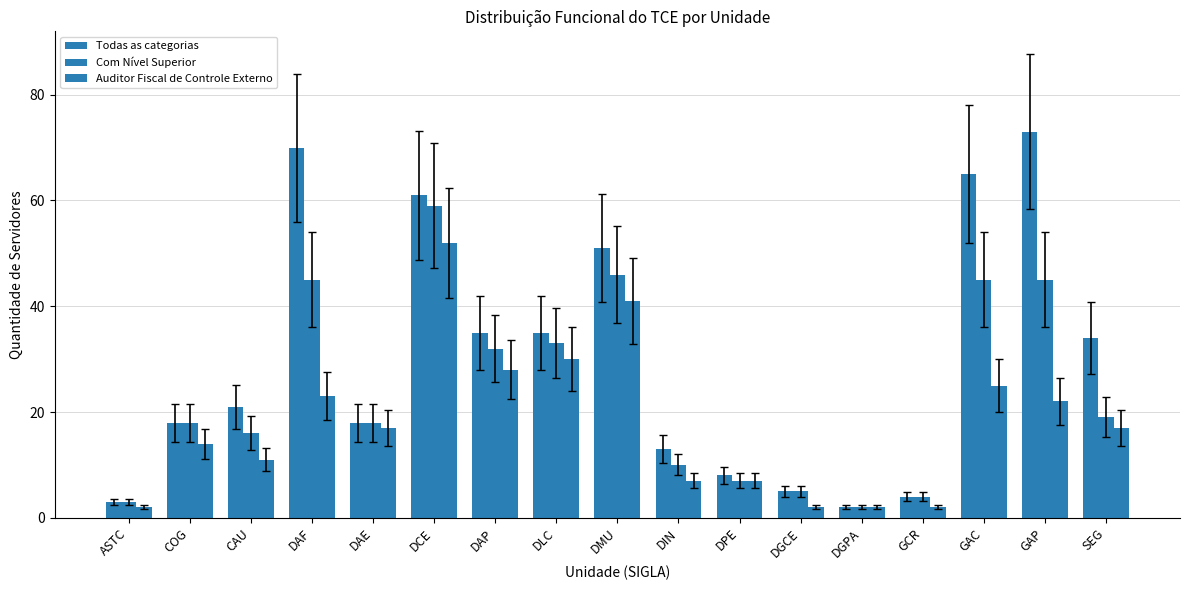

Reading right to left, extract all data points from this chart.

Todas as categorias: 34	73	65	4	2	5	8	13	51	35	35	61	18	70	21	18	3
Com Nível Superior: 19	45	45	4	2	5	7	10	46	33	32	59	18	45	16	18	3
Auditor Fiscal de Controle Externo: 17	22	25	2	2	2	7	7	41	30	28	52	17	23	11	14	2